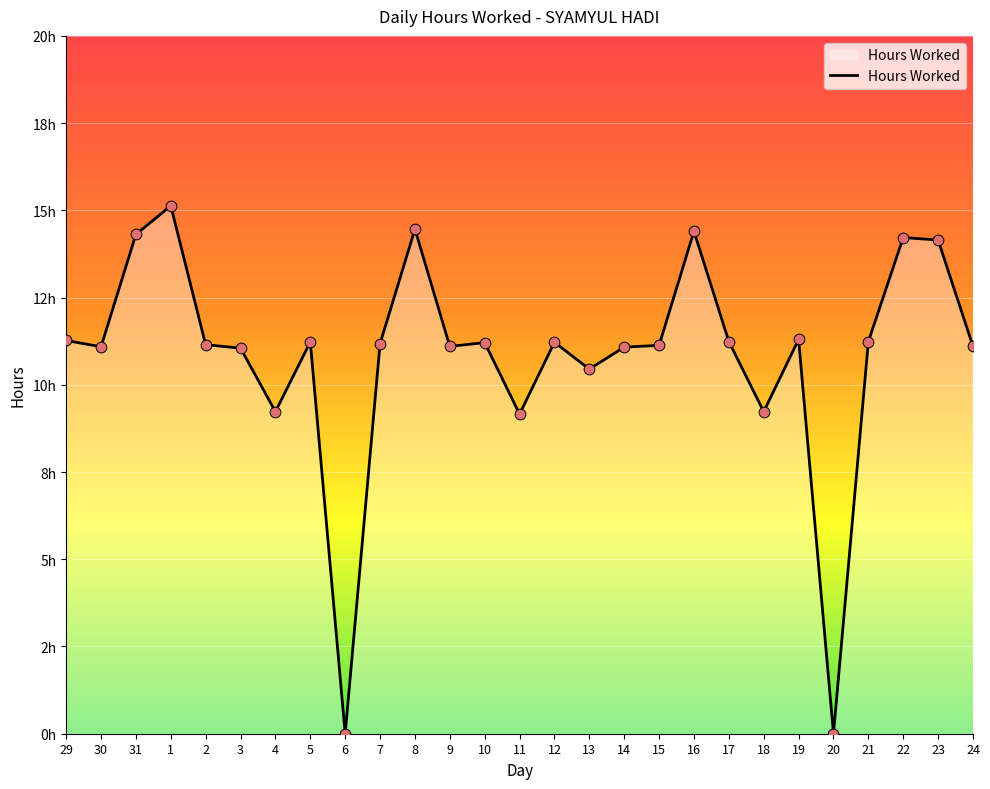

What is the ratio of the value at 5 to the value at 24?

1.0